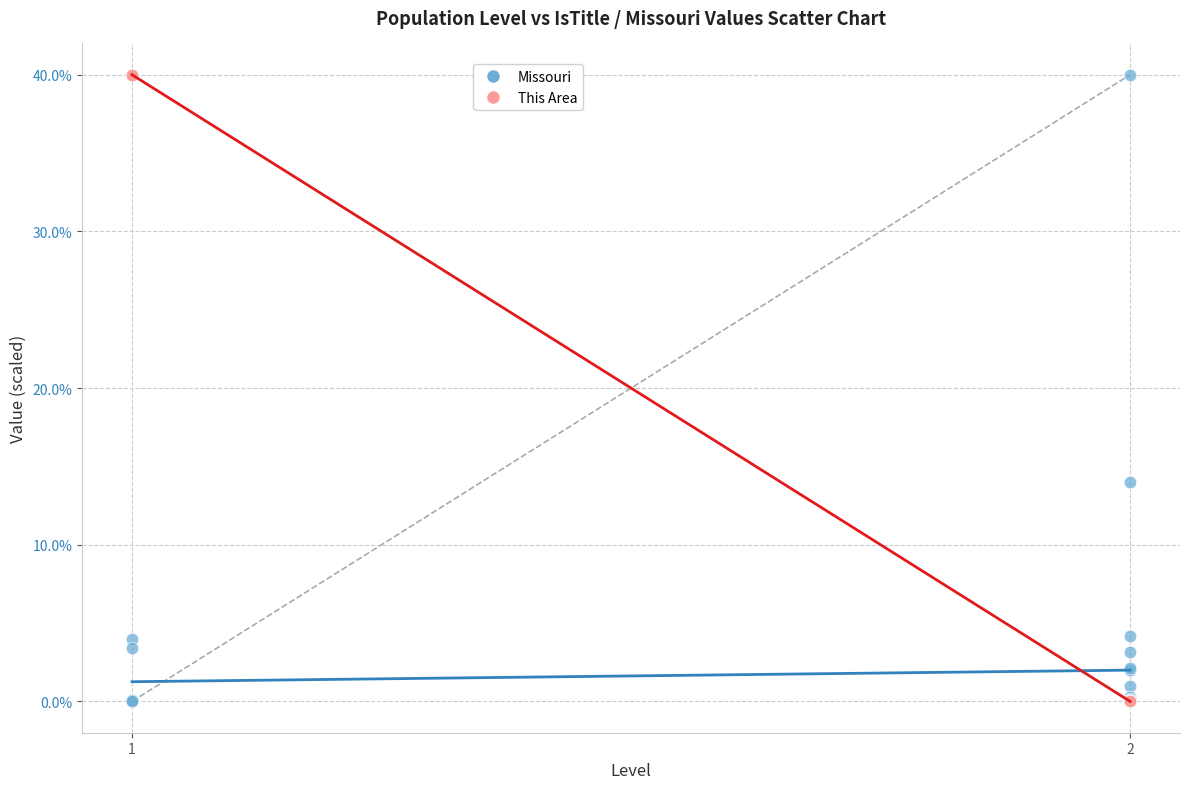

In the Missouri series, what Y value is closest to 20?

14.0